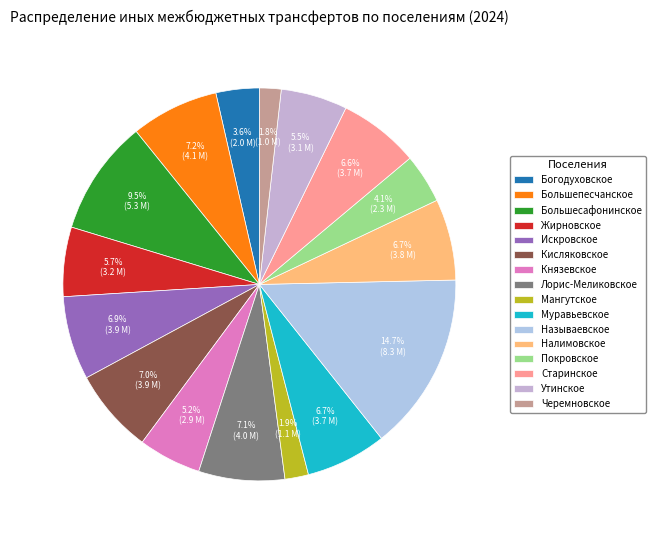

Does Искровское account for over 50% of the chart?

No